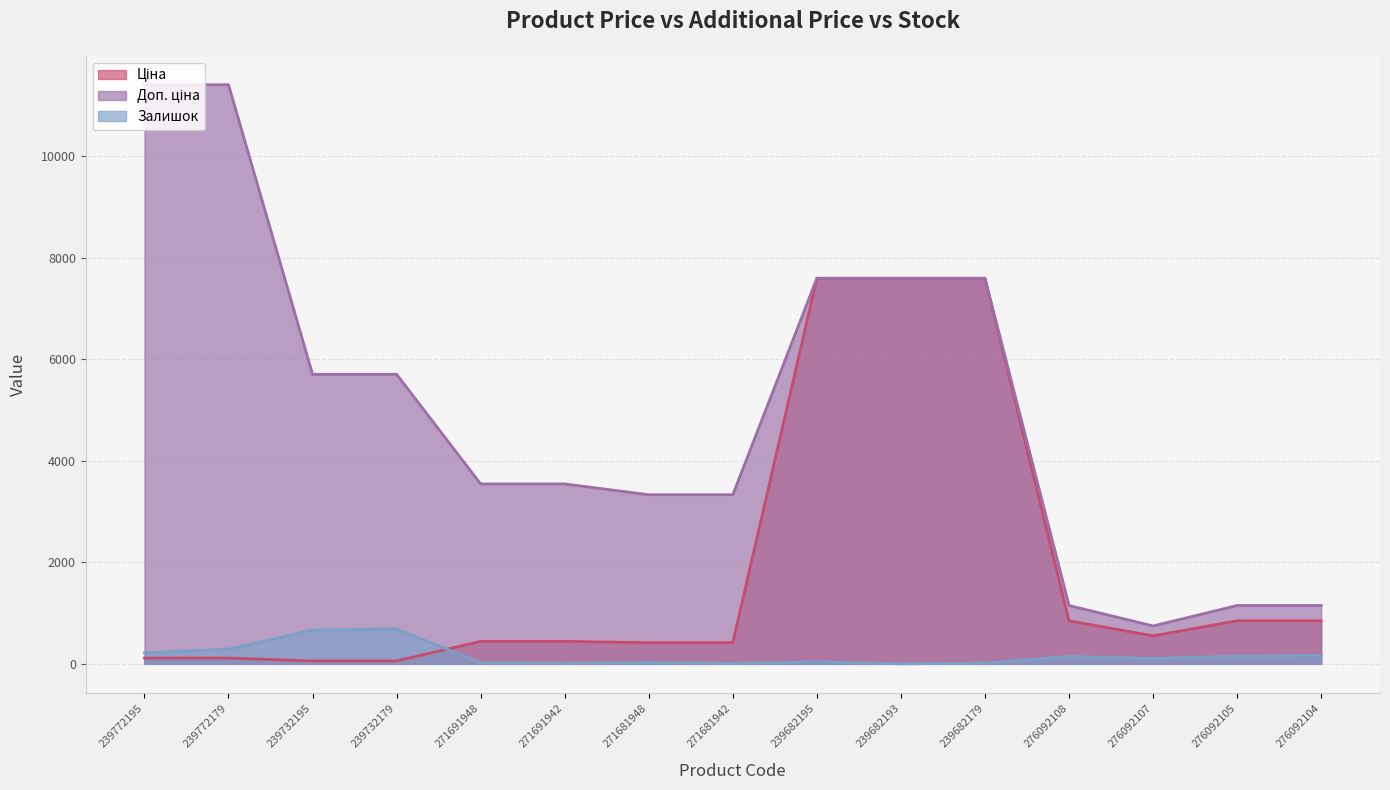

True or false: Доп. ціна and Залишок intersect in this chart.

False